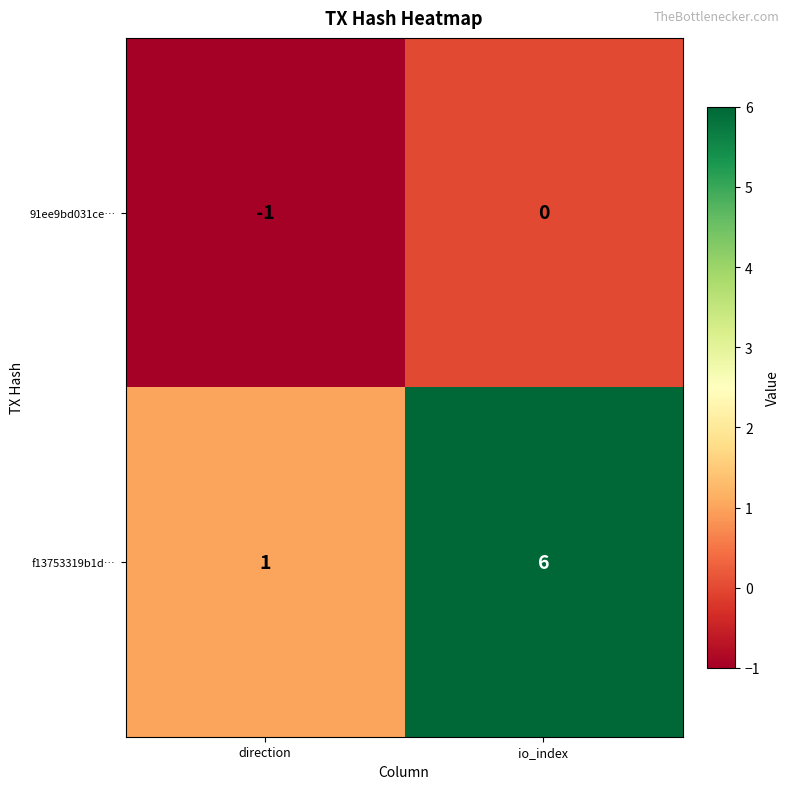

Rank the series by their maximum value, from lowest to highest.

91ee9bd031ce…, f13753319b1d…